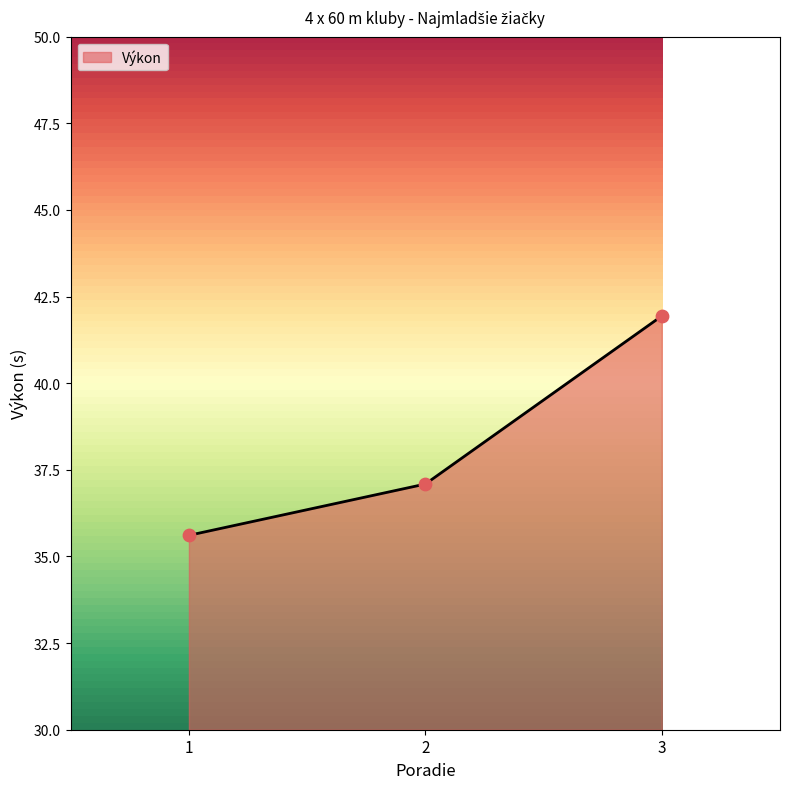

Between 3 and 2, which is larger?

3